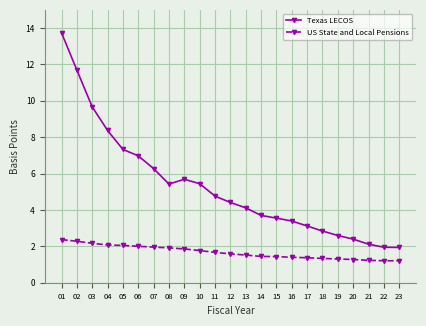

What is the difference between the maximum and minimum values in the US State and Local Pensions series?

1.2